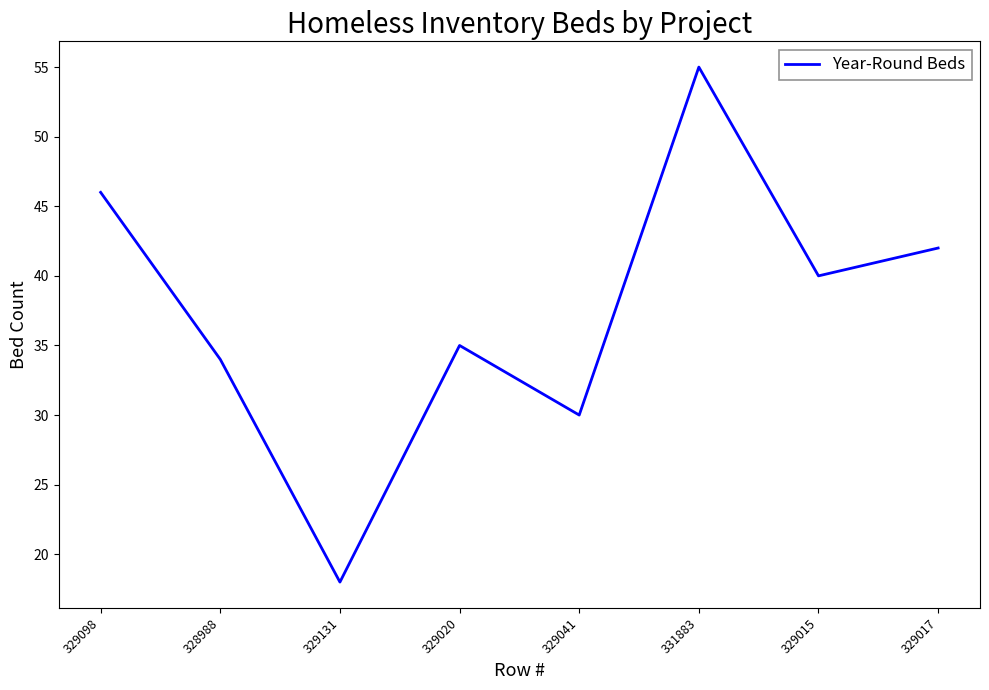

Where is the first local minimum?

329131